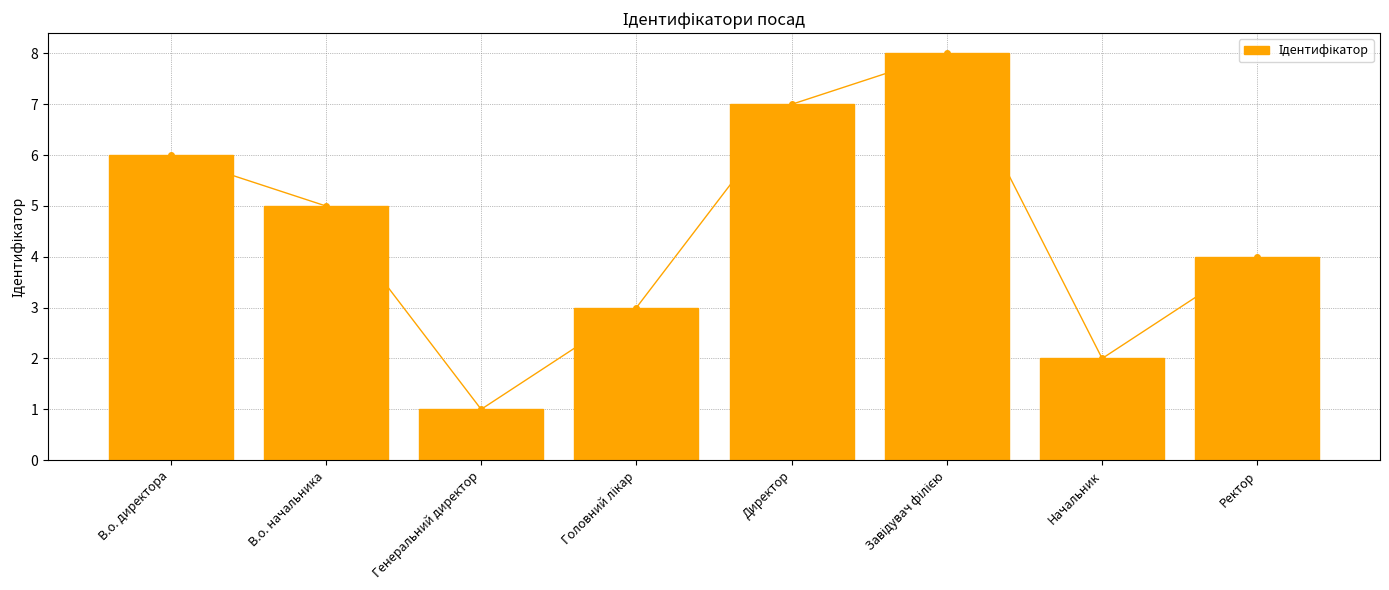

How many categories are shown in the chart?

8